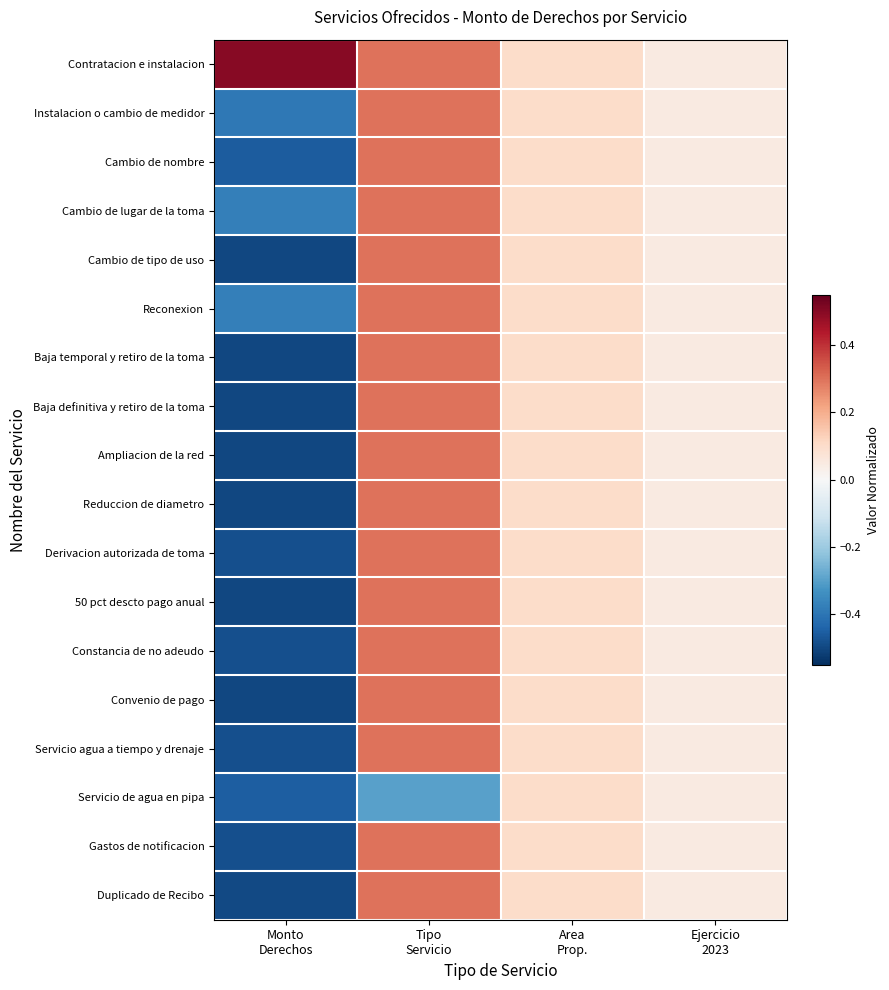

Rank the series at Monto Derechos from lowest to highest value.

Cambio de tipo de uso, Baja temporal y retiro de la toma, Baja definitiva y retiro de la toma, Ampliacion de la red, Reduccion de diametro, 50 pct descto pago anual, Convenio de pago, Duplicado de Recibo, Gastos de notificacion, Constancia de no adeudo, Derivacion autorizada de toma, Servicio agua a tiempo y drenaje, Cambio de nombre, Servicio de agua en pipa, Instalacion o cambio de medidor, Reconexion, Cambio de lugar de la toma, Contratacion e instalacion